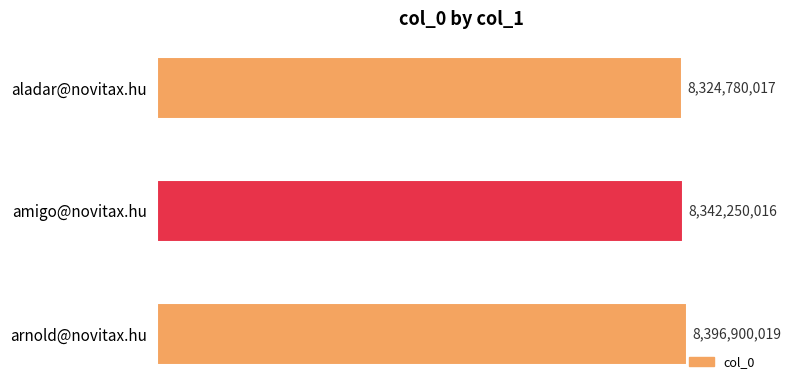

The chart shows a value of 13516793432 at arnold@novitax.hu. True or false?

False